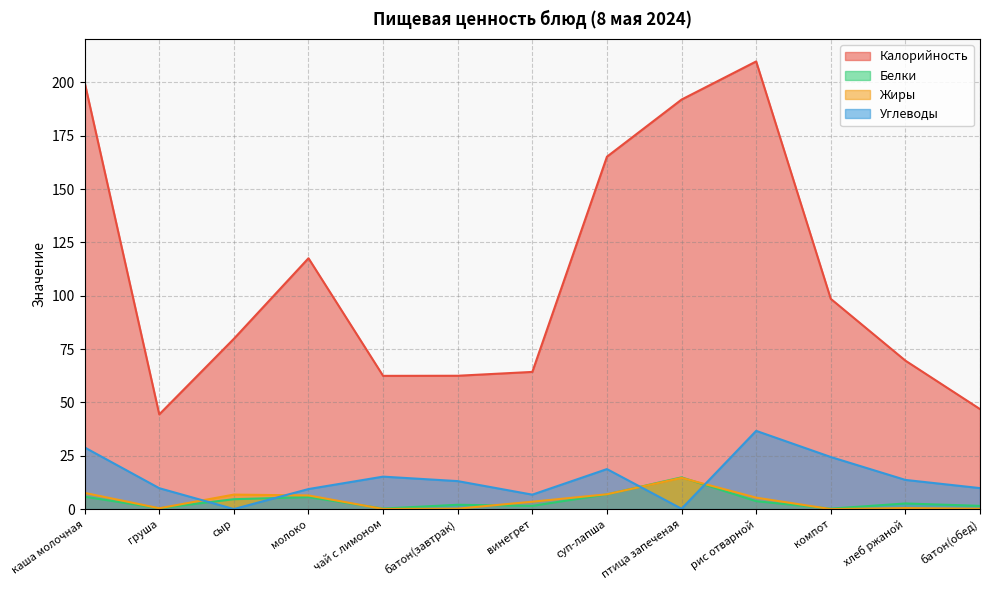

At which label does Углеводы first exceed 13?

каша молочная